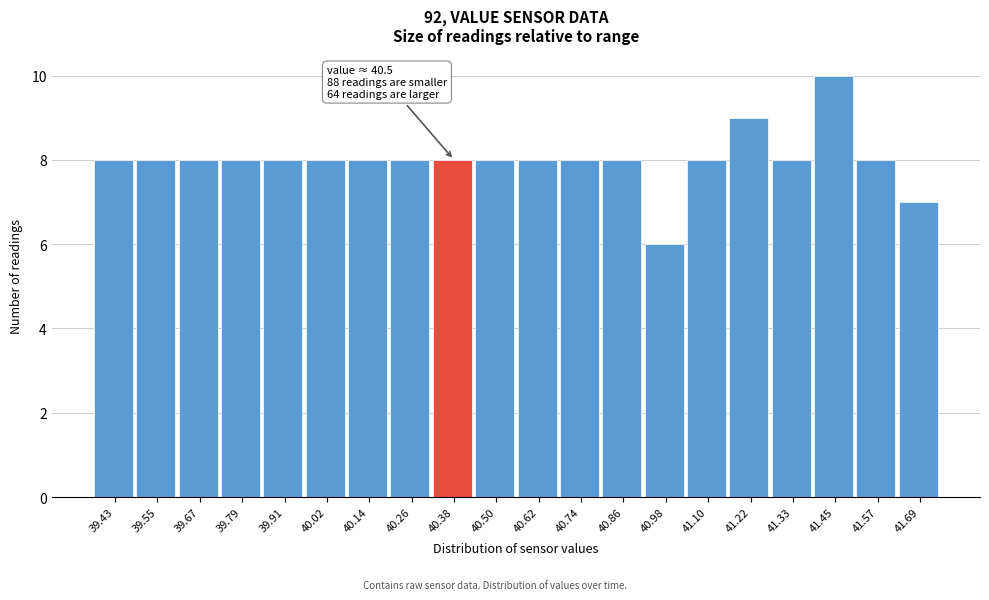

Reading right to left, transcribe all the data shown in this chart.

41.69=7	41.57=8	41.45=10	41.33=8	41.22=9	41.10=8	40.98=6	40.86=8	40.74=8	40.62=8	40.50=8	40.38=8	40.26=8	40.14=8	40.02=8	39.91=8	39.79=8	39.67=8	39.55=8	39.43=8